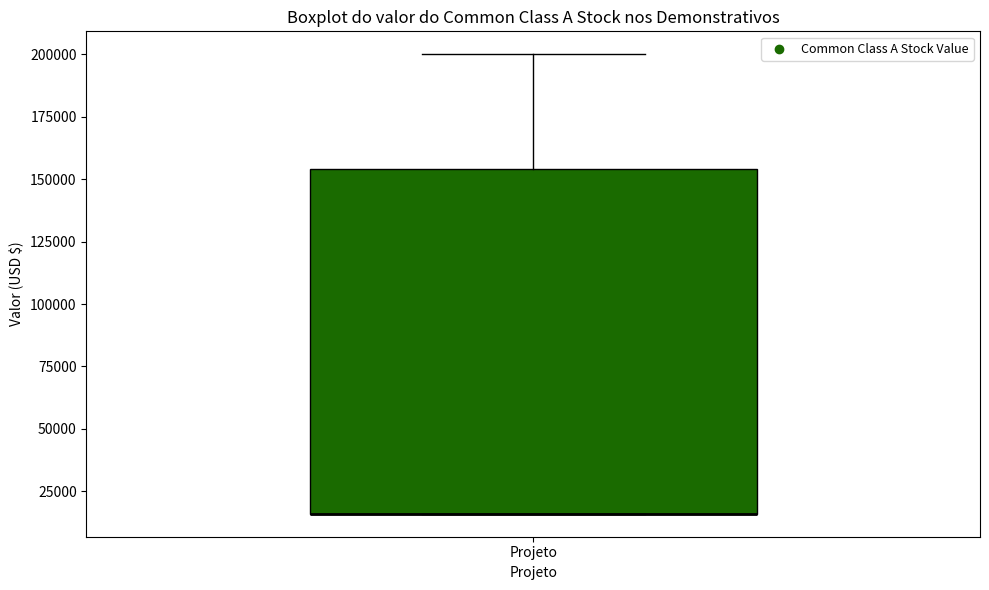

Read this box plot against the y-axis: the position of the median line, the range covered by the box, and the ends of both whiskers. The values are not printed on the chart, so give them approximately, as read against the axis.

median 15000 (drawn on the box's lower edge), box 15000 to 155000, whiskers 15000 to 200000